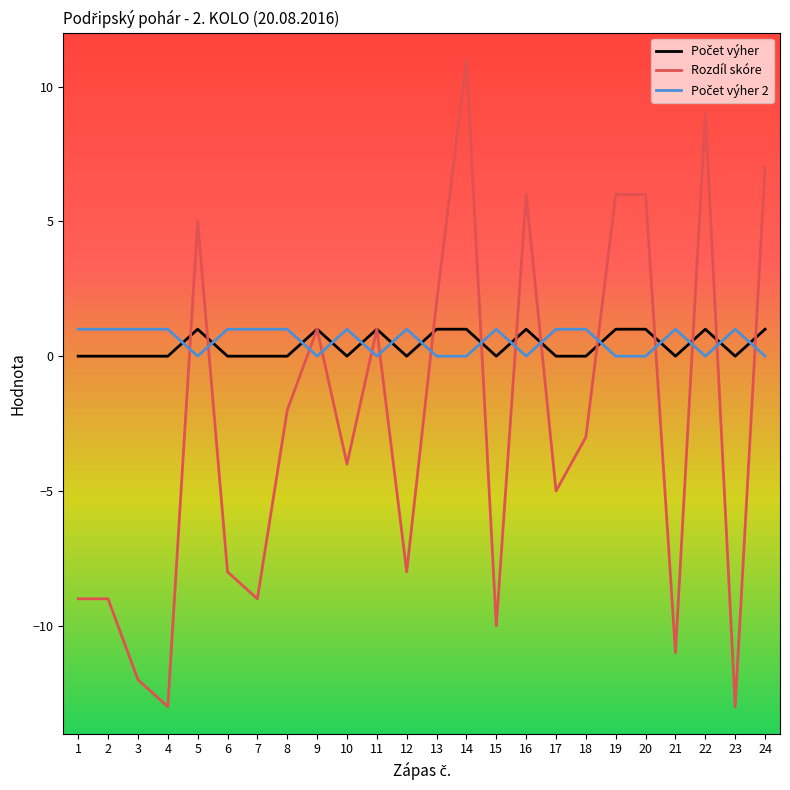

How many negative values does the Rozdíl skóre series have?

14